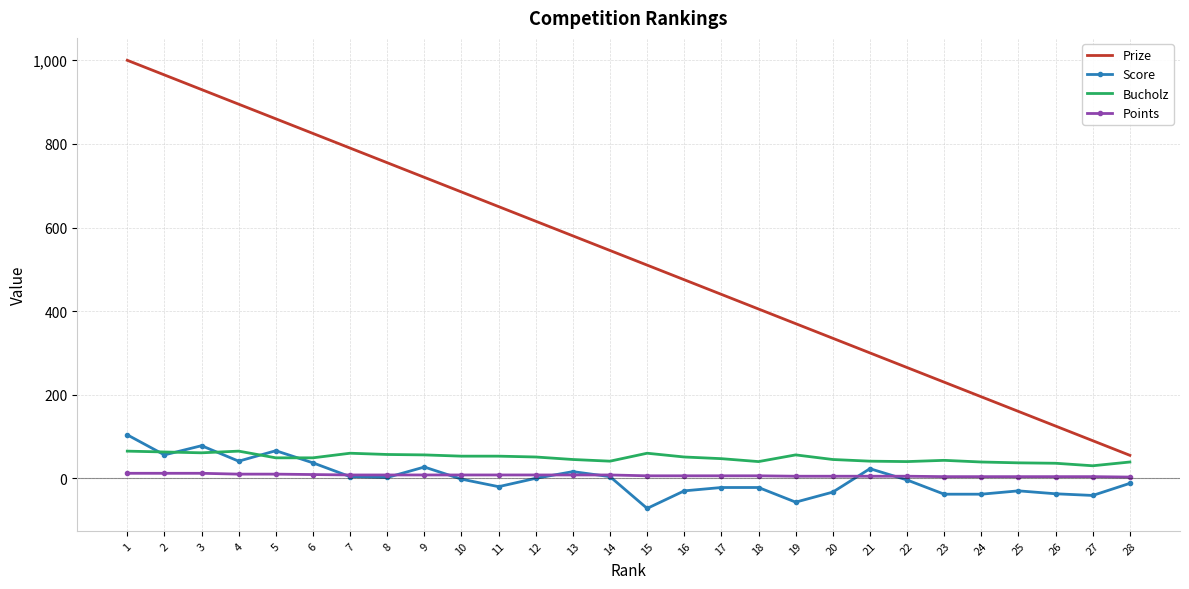

Which series has the largest total across all categories?

Prize